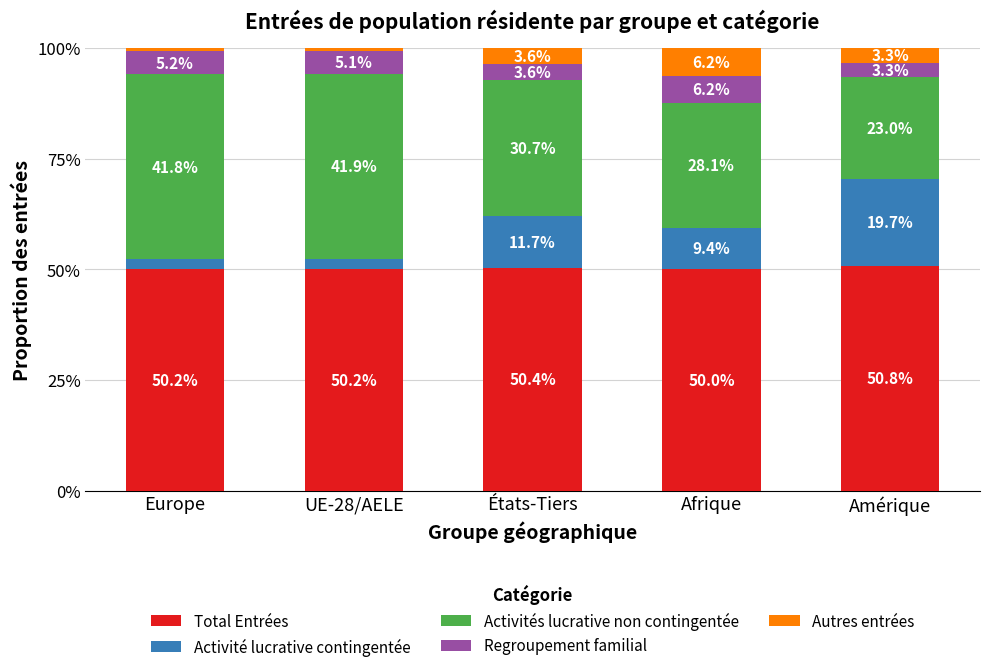

Reading left to right, list the values for the Total Entrées series.

50.2	50.2	50.4	50.0	50.8